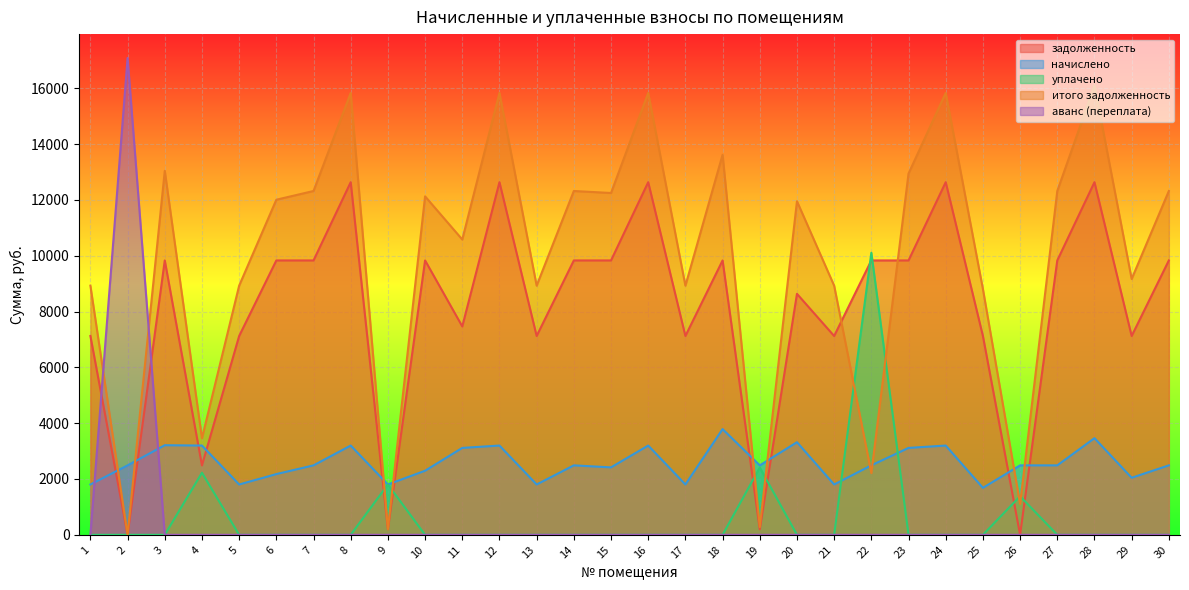

True or false: задолженность has more than 0 points higher than both neighbors.

True